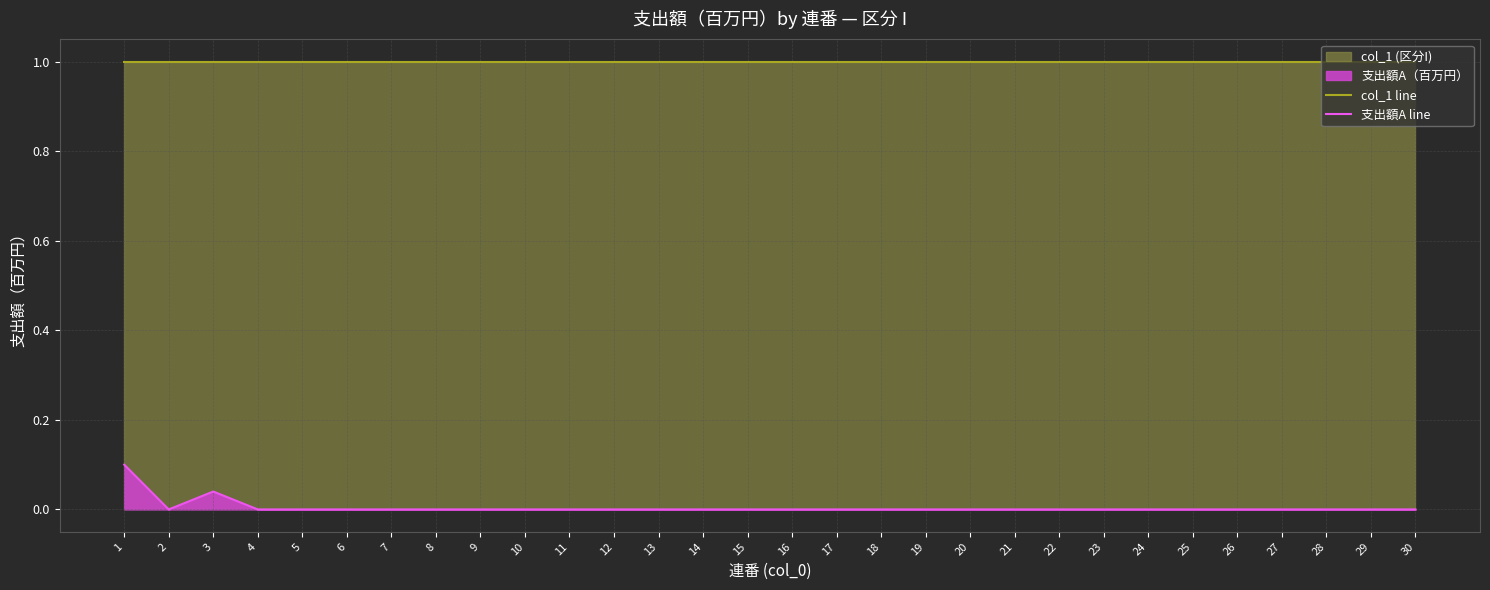

Which label corresponds to the largest value in the chart?

1